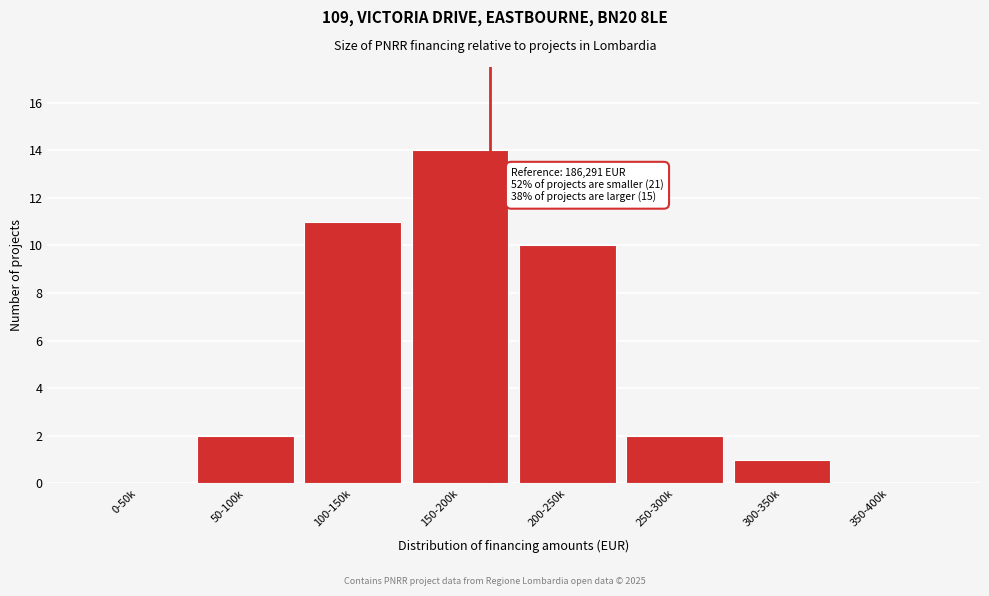

Reading left to right, transcribe all the data shown in this chart.

0-50k=0	50-100k=2	100-150k=11	150-200k=14	200-250k=10	250-300k=2	300-350k=1	350-400k=0